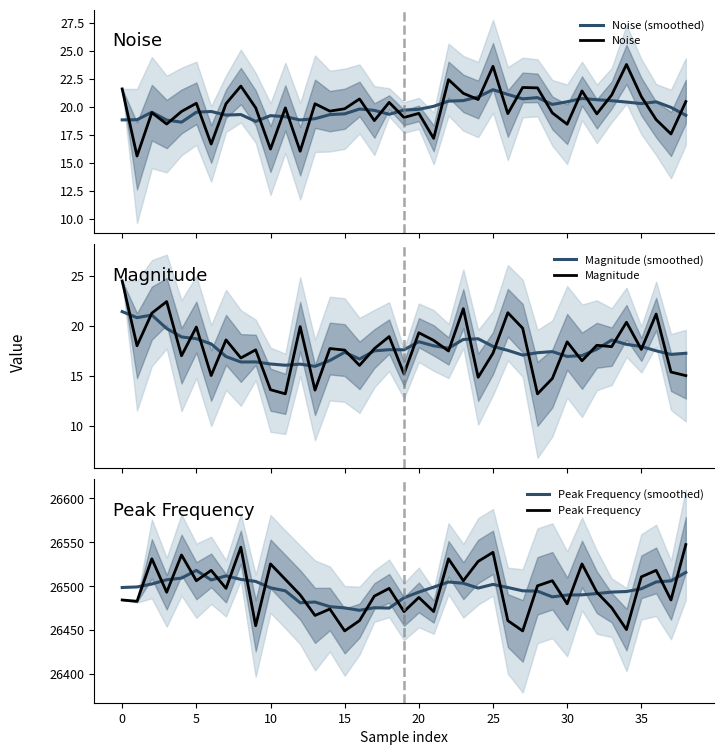

What is the minimum value for Magnitude (smoothed)?

16.0